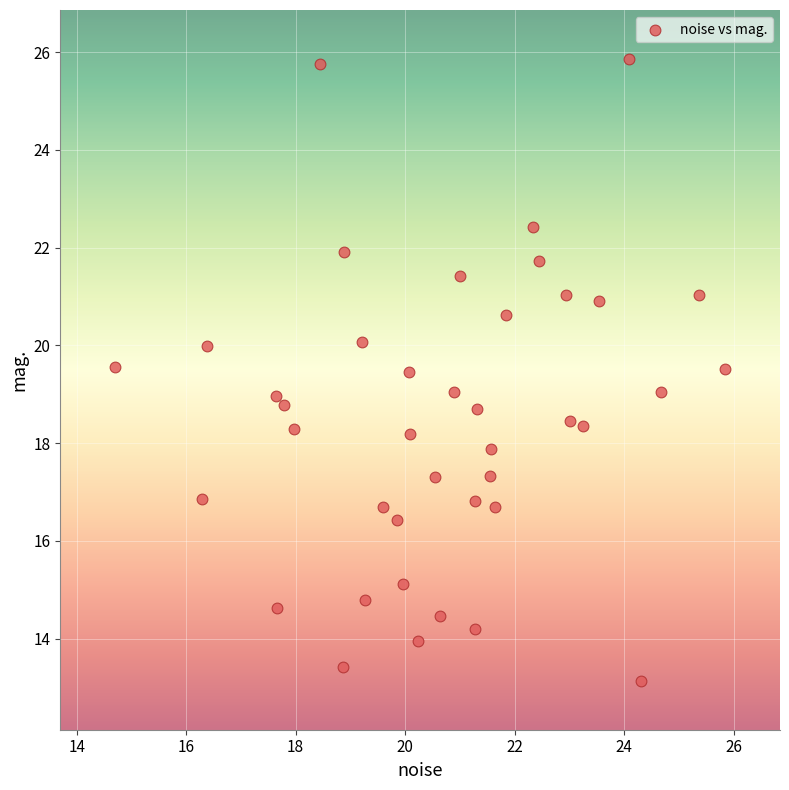

What is the range of X values (max minus min)?

11.1